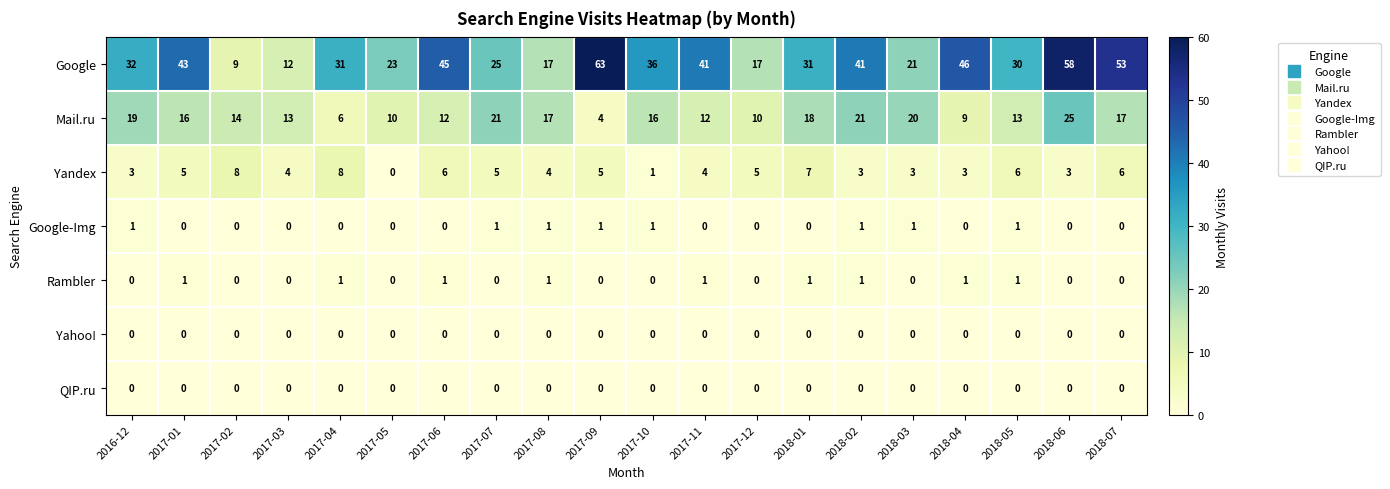

Which series has the widest spread of values?

Google